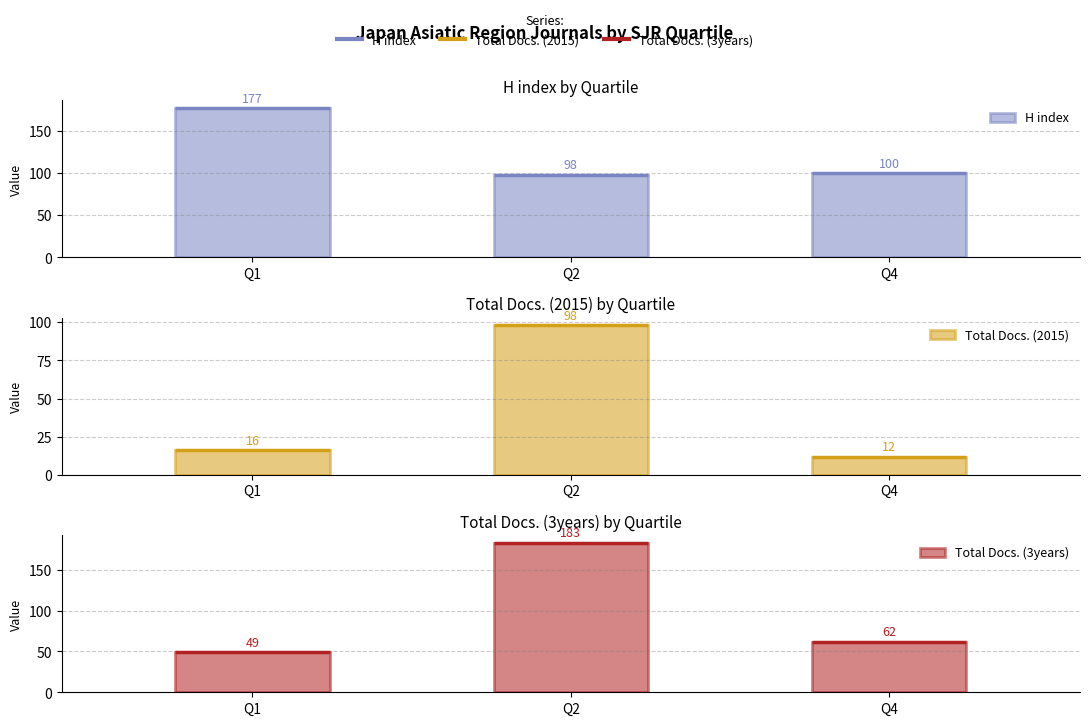

What is the approximate value of Total Docs. (3years) at Q4, to the nearest 10?

60